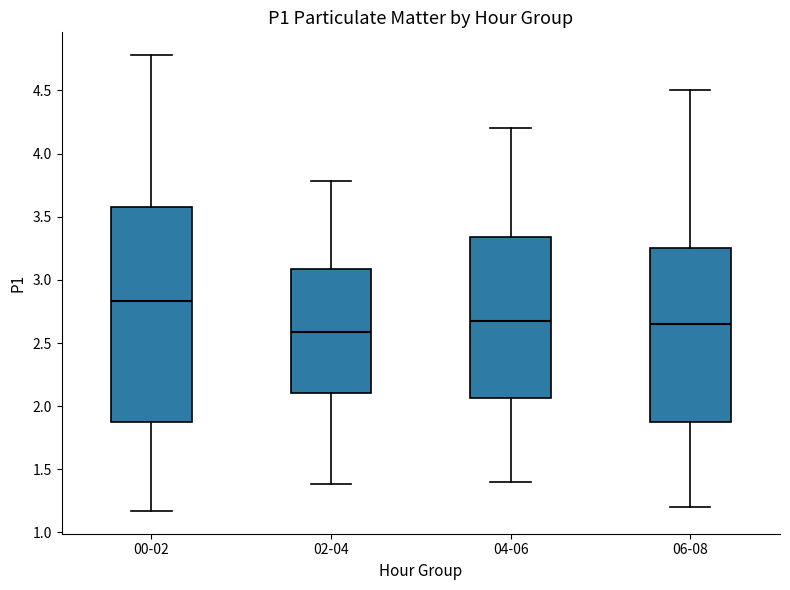

Comparing the boxes themselves (not the whiskers), which one is the tallest?

00-02